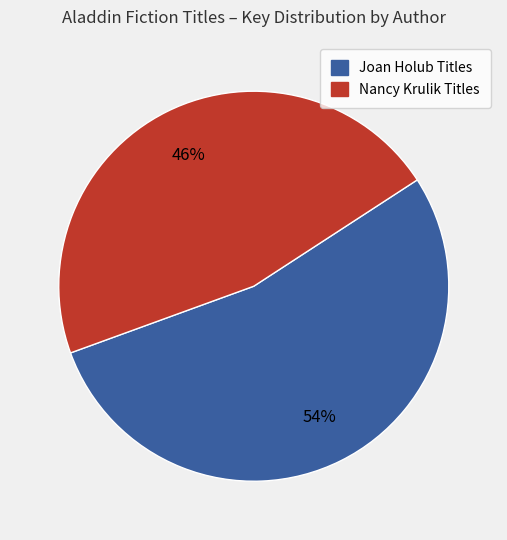

Is there a majority slice in this chart?

Yes